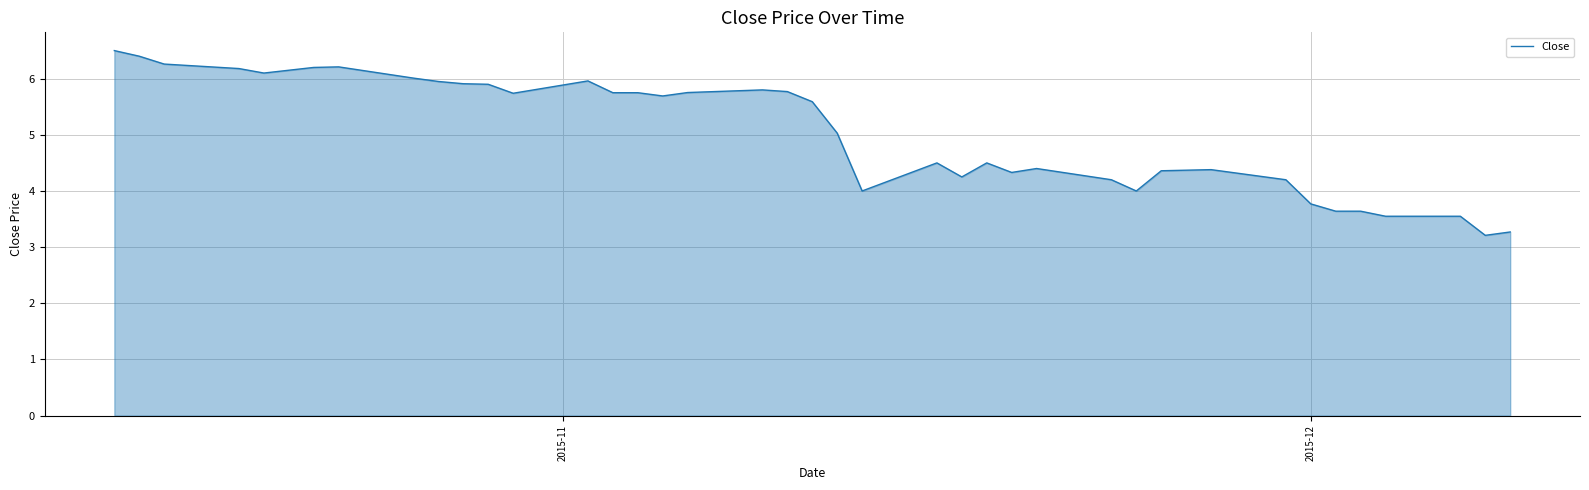

What is the greatest value displayed?

6.5